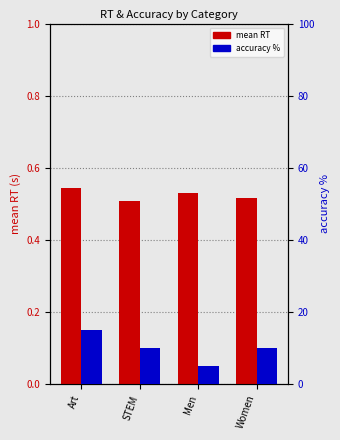

What are all the series names shown in the legend?

mean RT, accuracy %